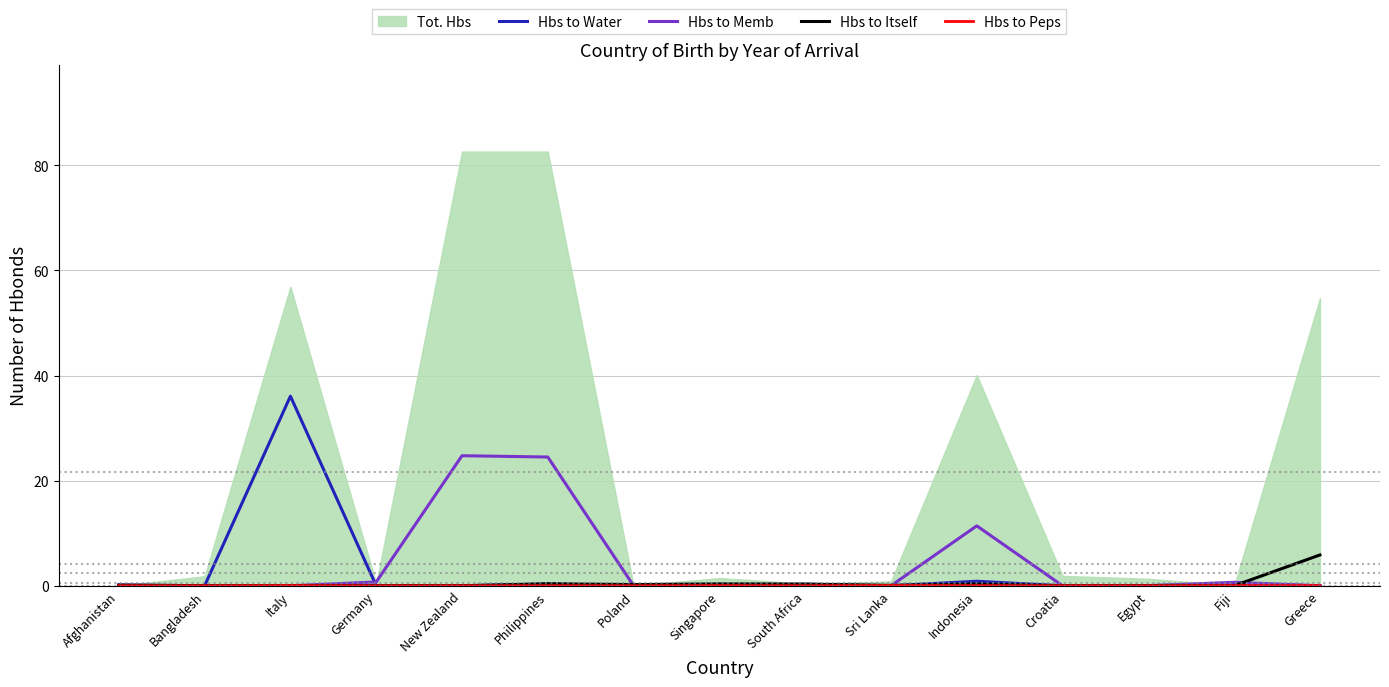

What is the spread (max minus min) of values at South Africa?

0.3